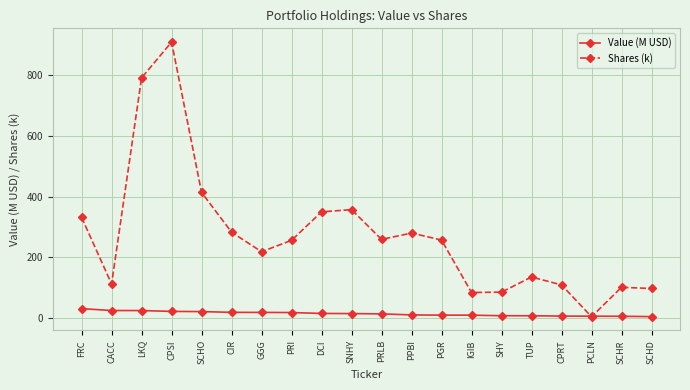

Which series has the widest spread of values?

Shares (k)